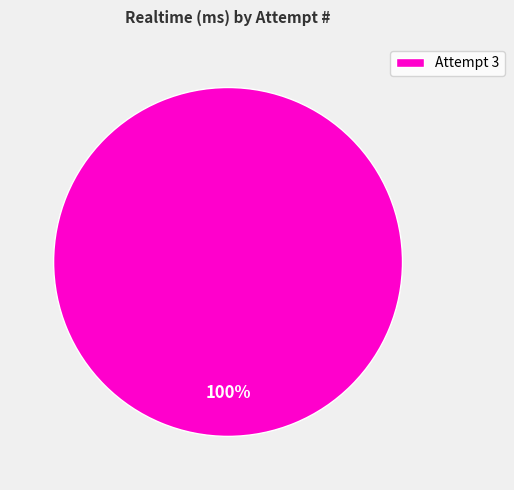

Count the number of slices in the pie.

1